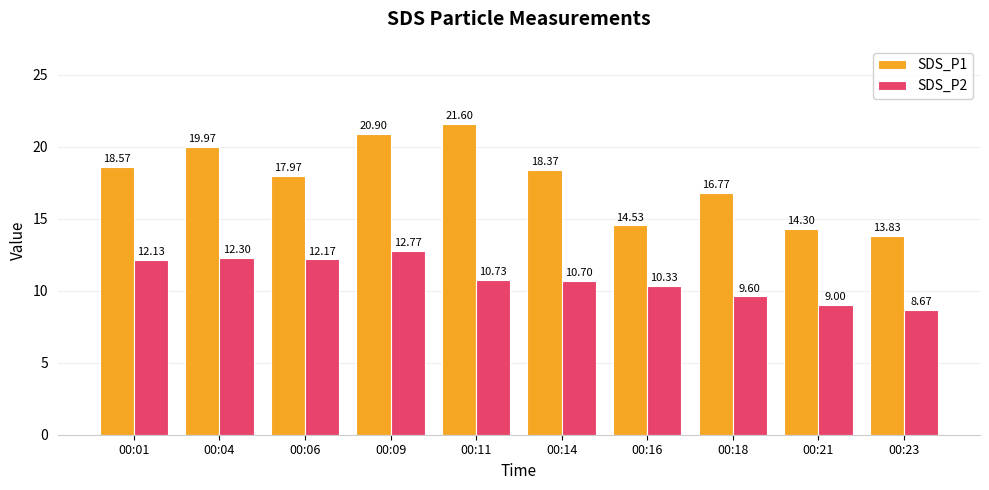

The SDS_P1 series shows 33.0 at 00:09. True or false?

False